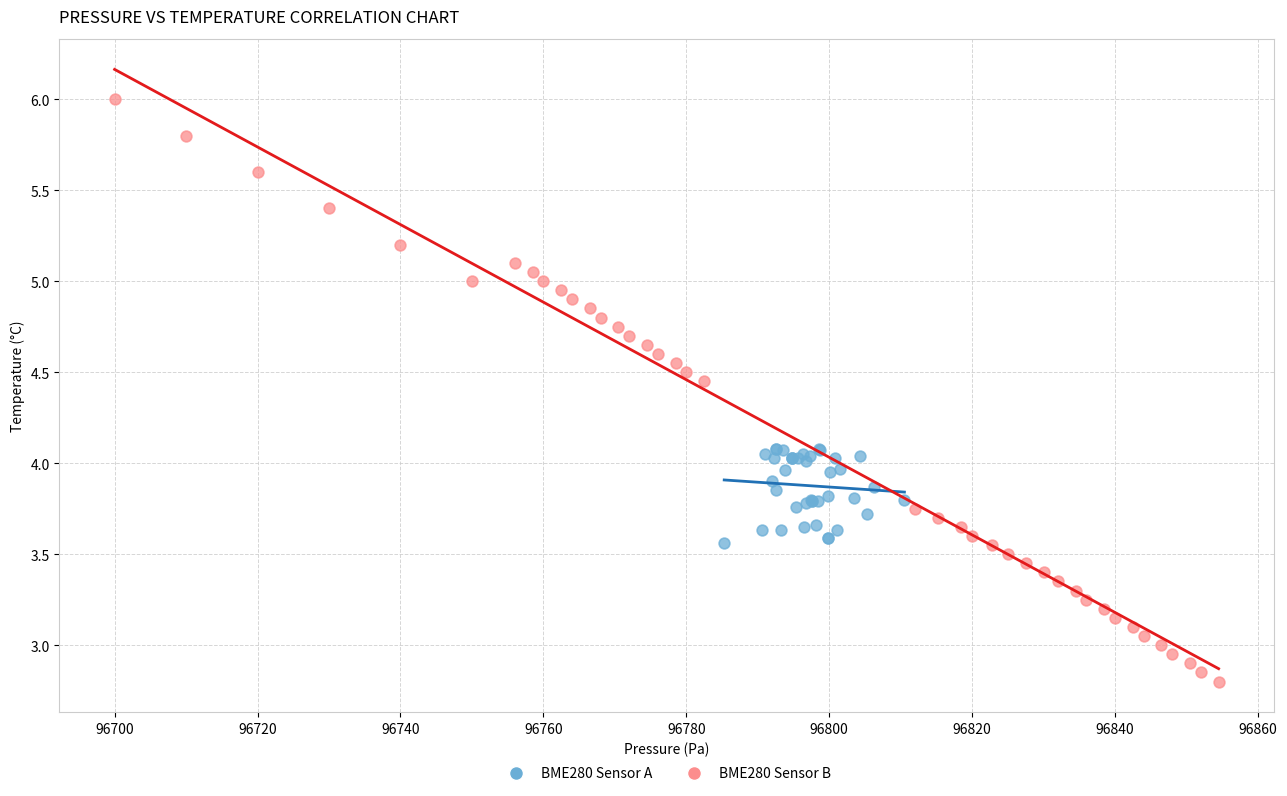

Which series reaches the minimum Y coordinate?

BME280 Sensor B